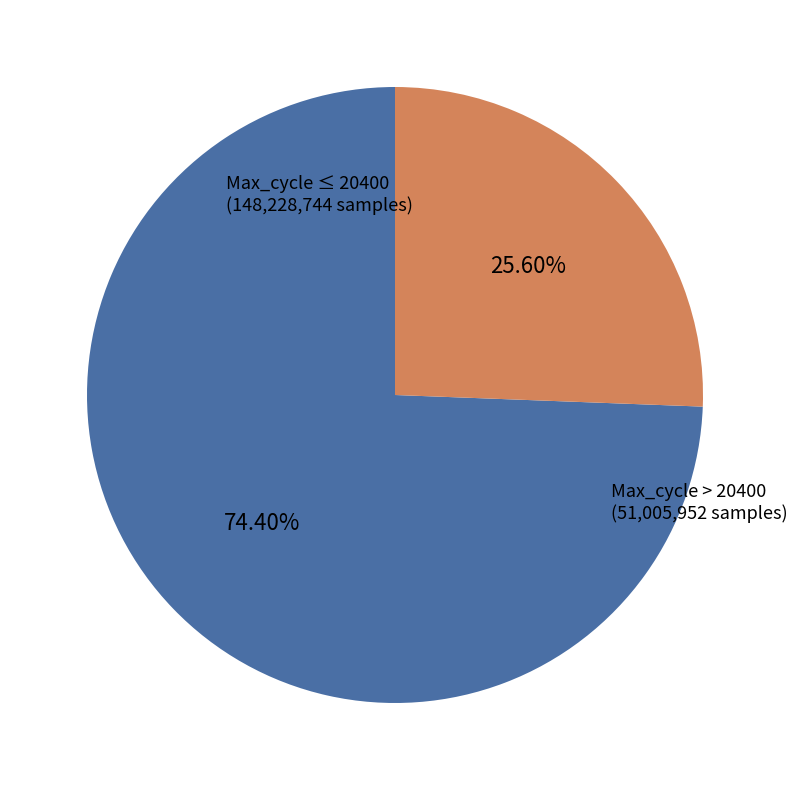

Is there any slice that represents more than half of the pie?

Yes